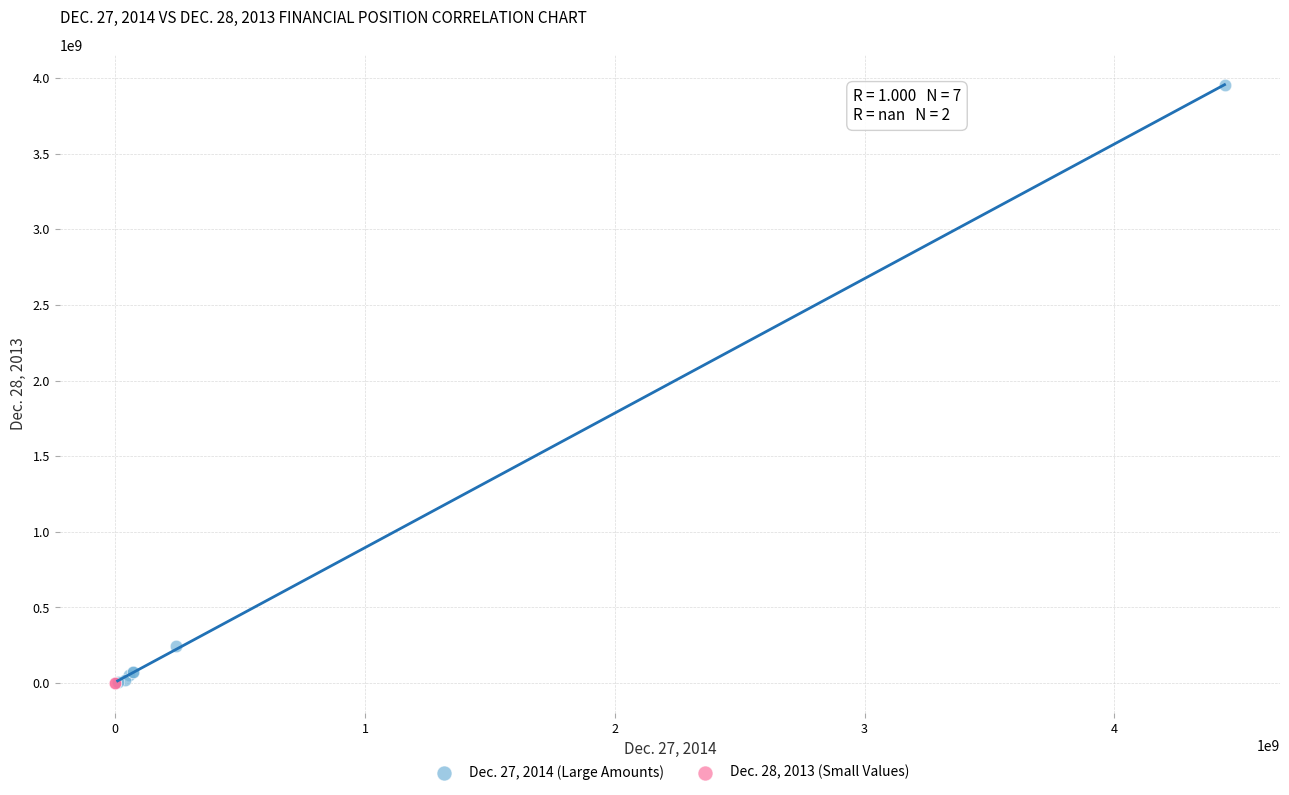

What are all the series names shown in the legend?

Dec. 27, 2014 (Large Amounts), Dec. 28, 2013 (Small Values)